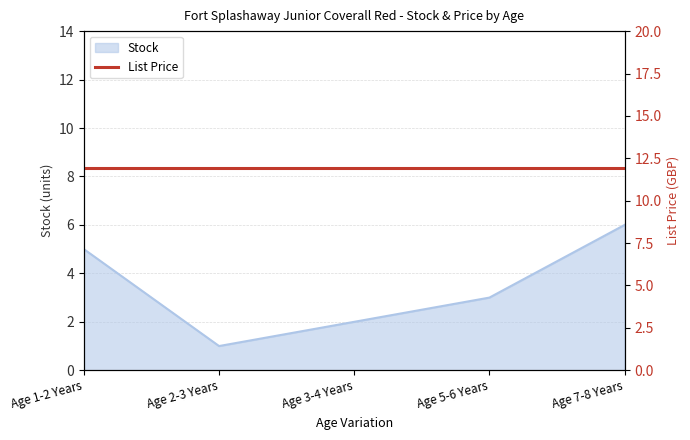

What is the highest value of the Stock series?

6